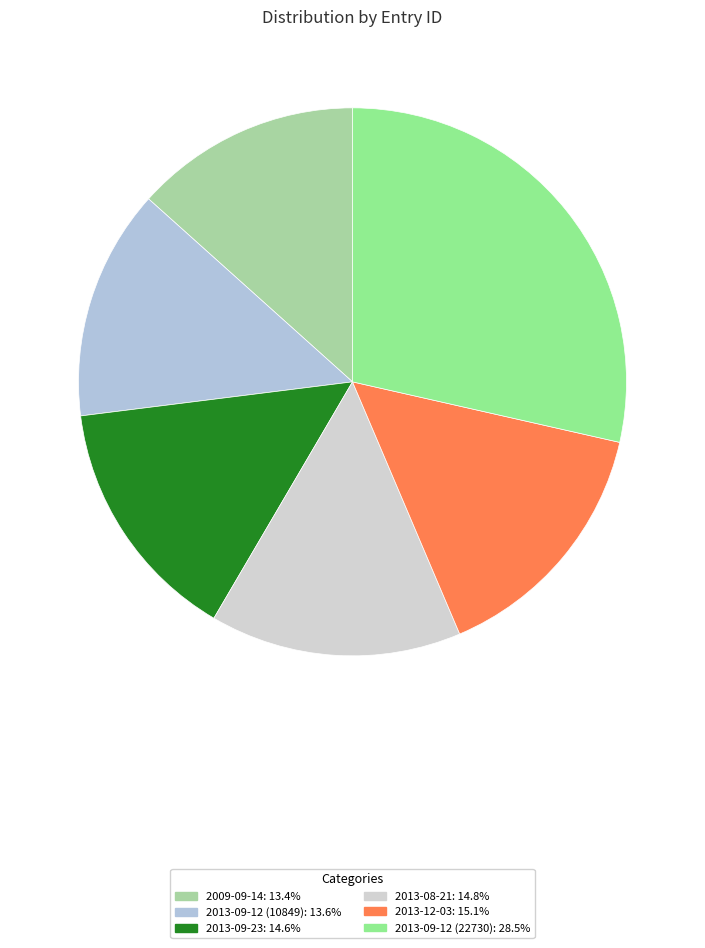

How many segments does this pie chart have?

6